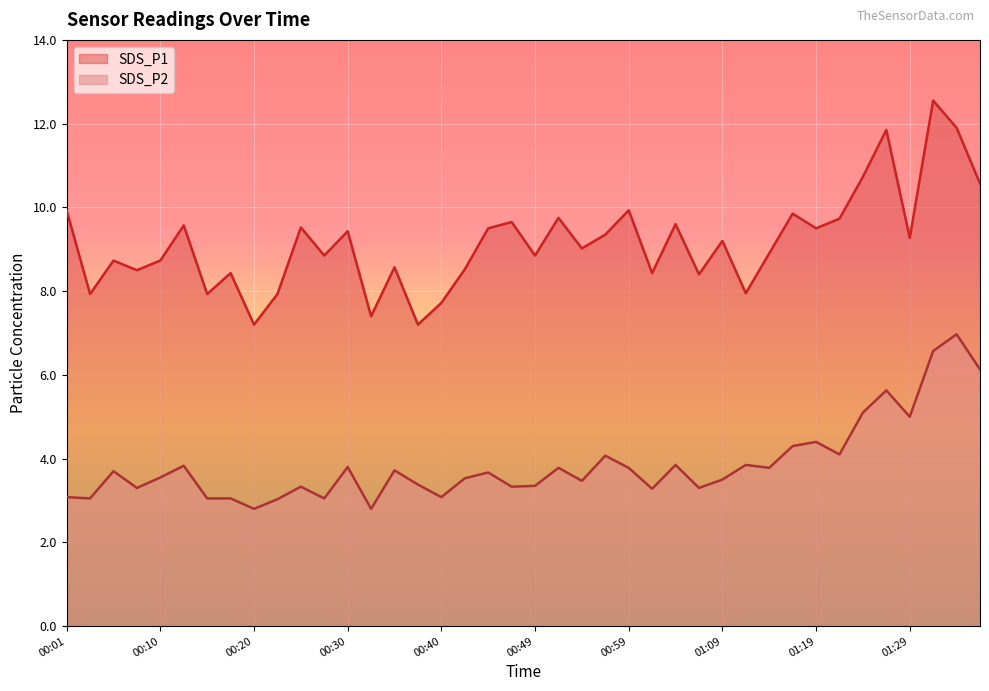

The SDS_P2 series shows 1.6 at 00:08. True or false?

False